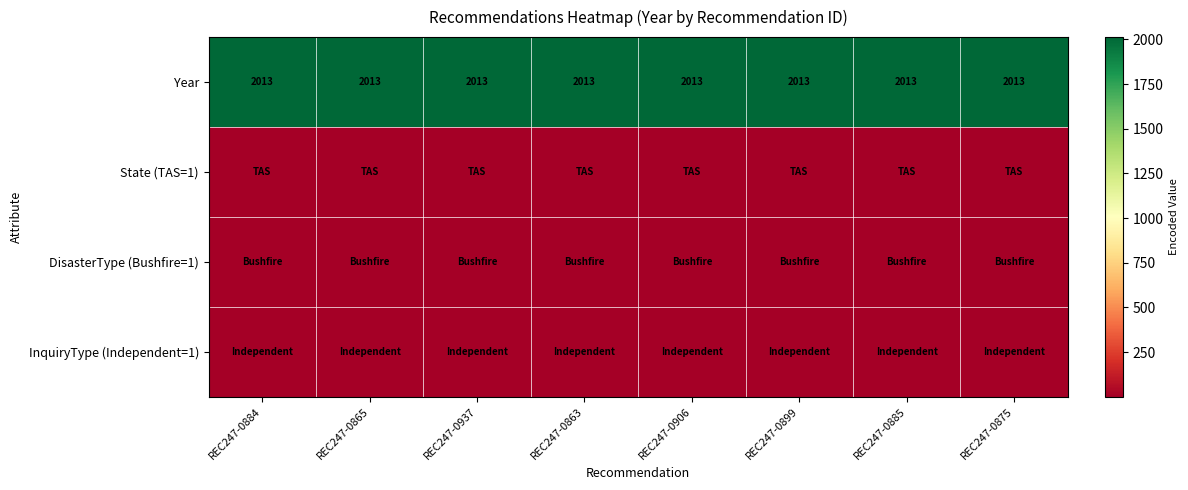

True or false: Year has a value of 3230 at REC247-0899.

False